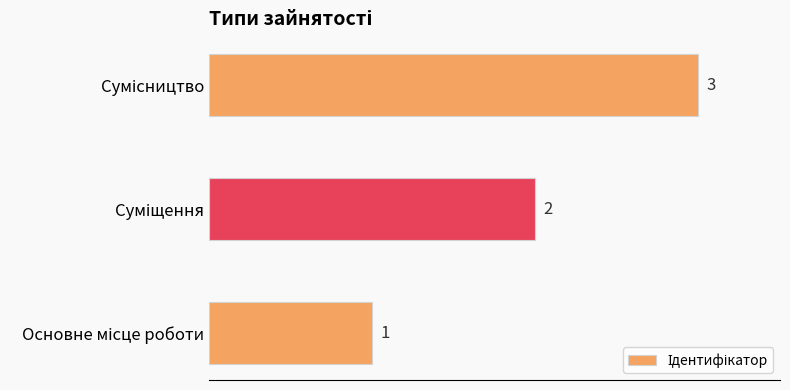

What is the sum of all values?

6